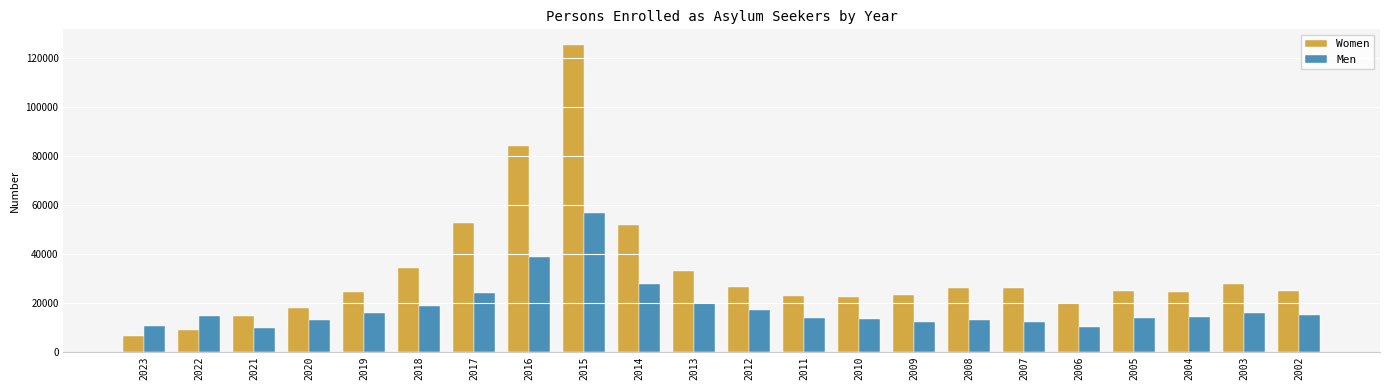

What is the sum of the Women values at 2019 and 2018?

58475